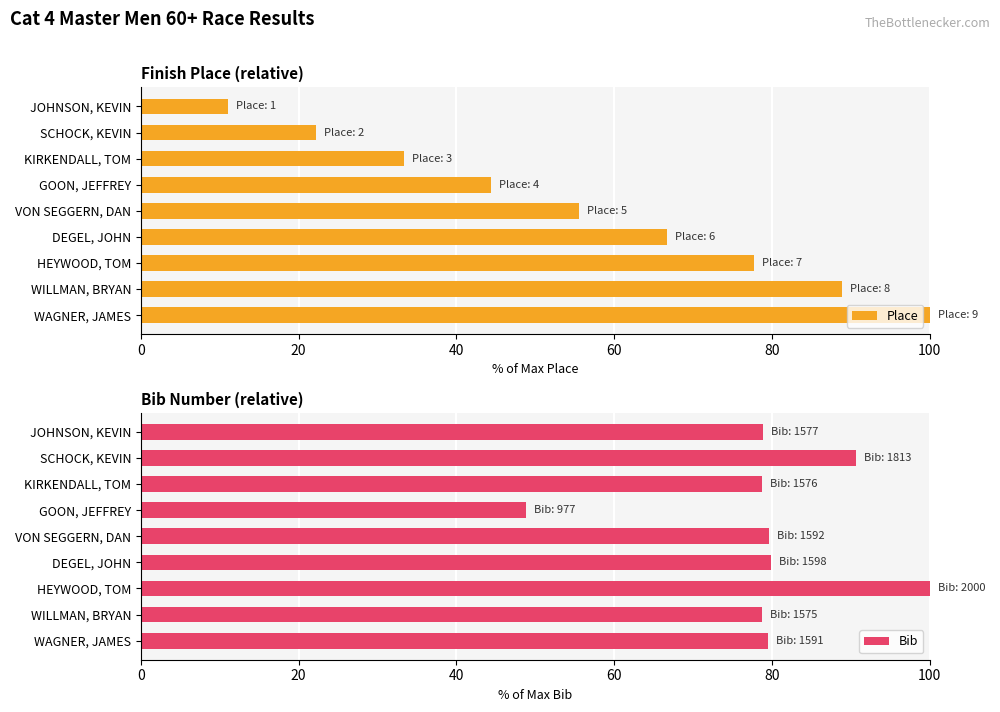

True or false: Place has a value of 44.4 at GOON, JEFFREY.

True